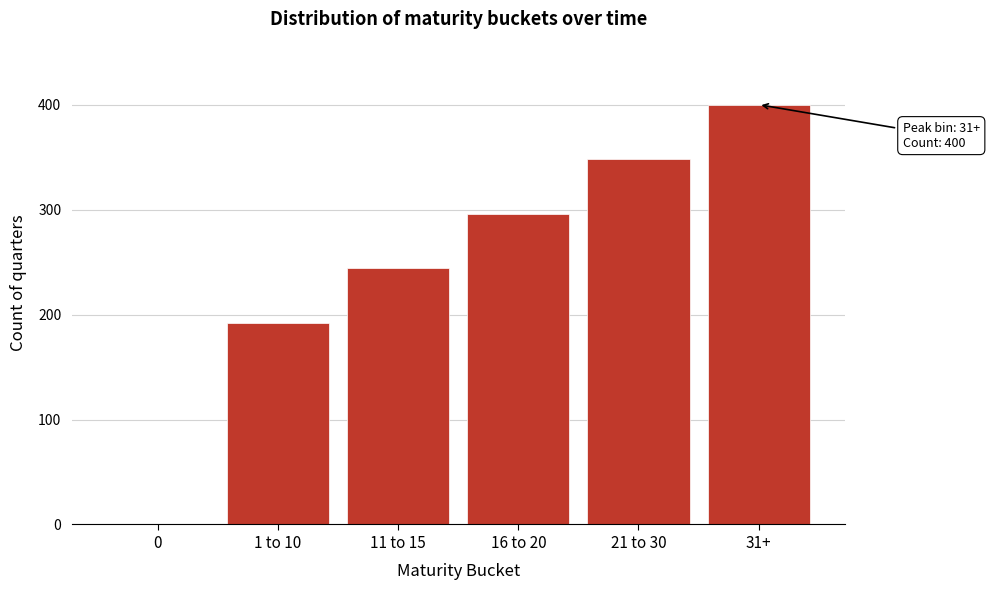

Reading left to right, transcribe all the data shown in this chart.

0=0	1 to 10=192	11 to 15=244	16 to 20=296	21 to 30=348	31+=400